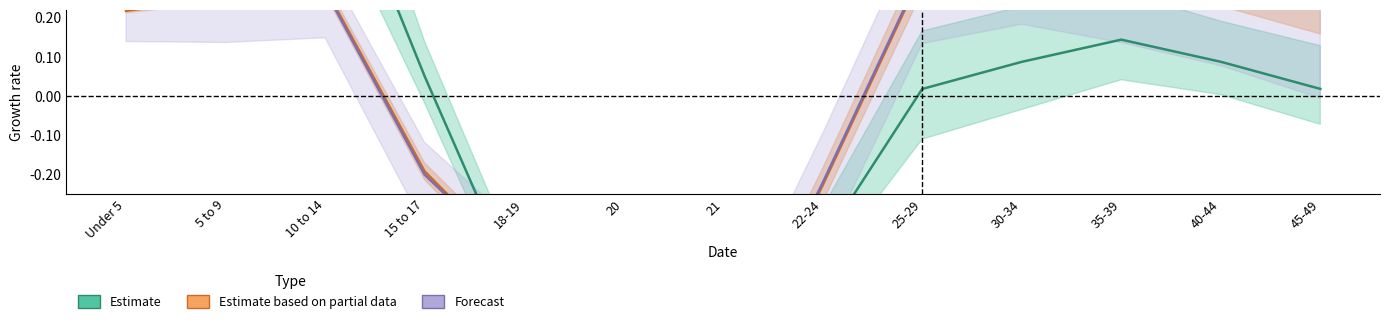

Read the Estimate value at 10 to 14.

0.7